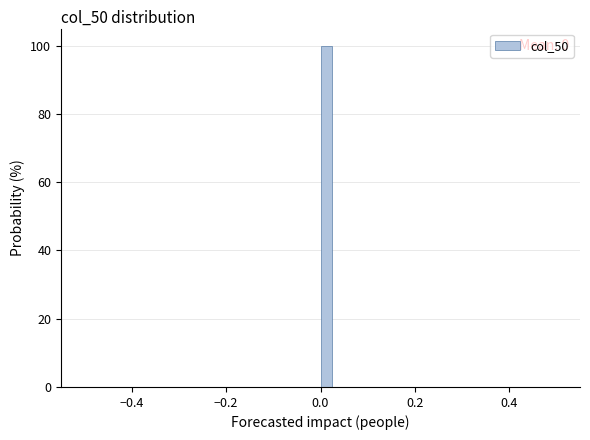

Around what value on the x-axis is the tallest bar? Give the approximate position of its centre, as read against the axis.

0.02